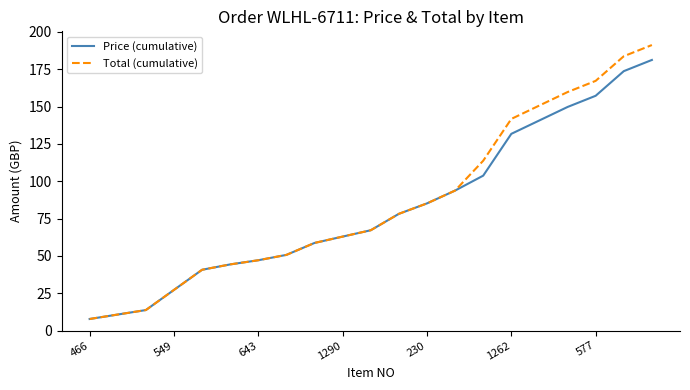

What is the difference between the second highest and minimum values in the Price (cumulative) series?

165.9